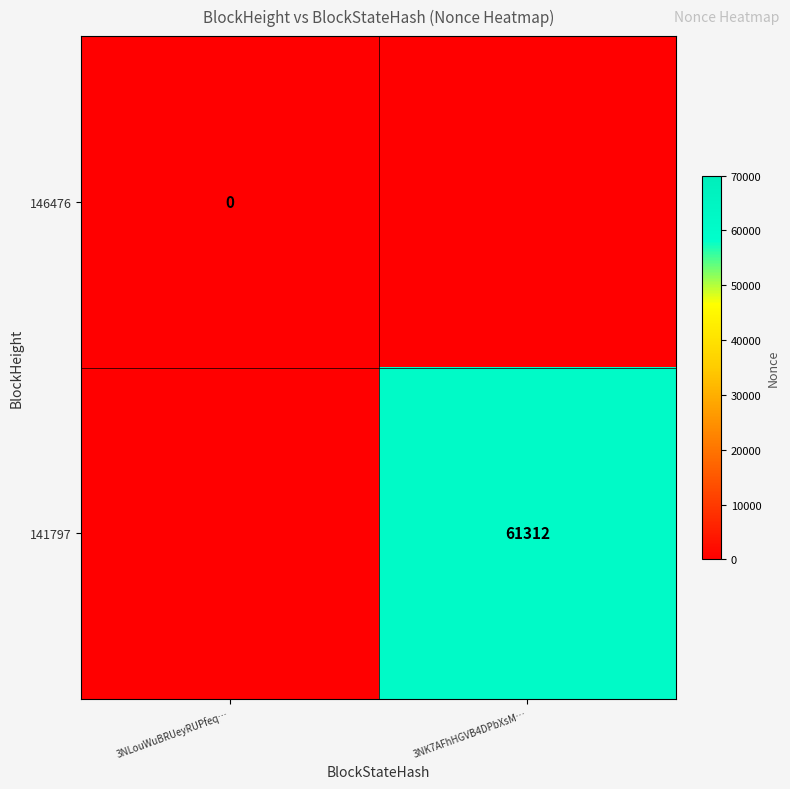

True or false: 141797 has a value of 100978 at 3NK7AFhHGVB4DPbXsM….

False